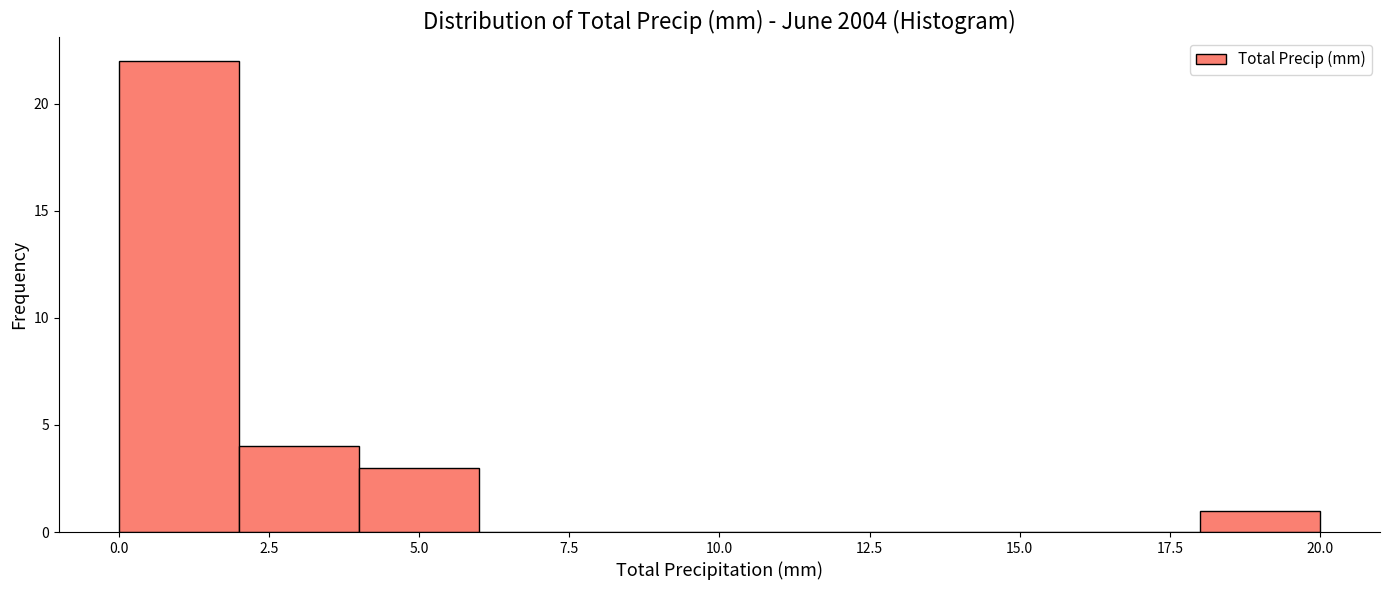

How tall is the bar that spans 4 to 6 on the x-axis? The values are not printed on the chart, so give them approximately, as read against the axis.

3